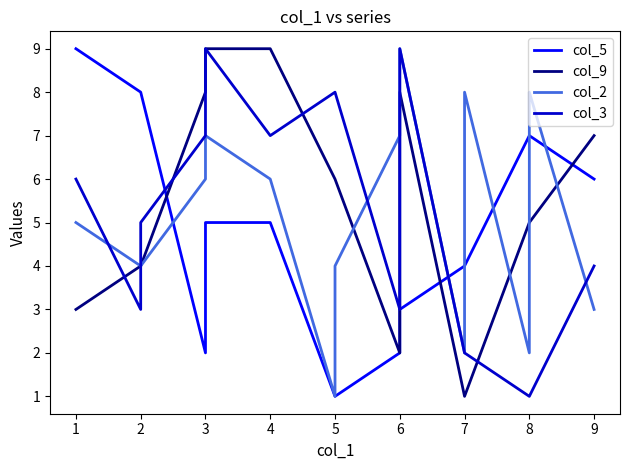

Reading right to left, extract all data points from this chart.

col_5: 6	6	7	7	4	4	3	3	2	1	1	5	5	2	8	8	9	9
col_9: 7	7	5	5	1	1	8	2	2	6	6	9	9	8	4	4	3	3
col_2: 3	3	8	2	8	2	9	9	7	4	1	6	7	6	4	4	5	5
col_3: 4	4	1	1	2	2	9	5	3	8	8	7	9	7	5	3	6	6